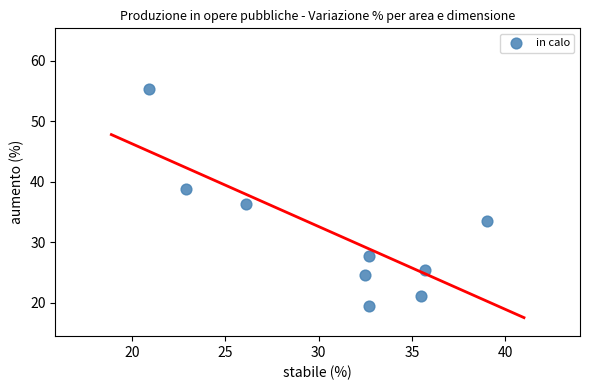

What is the range of X values (max minus min)?

18.1